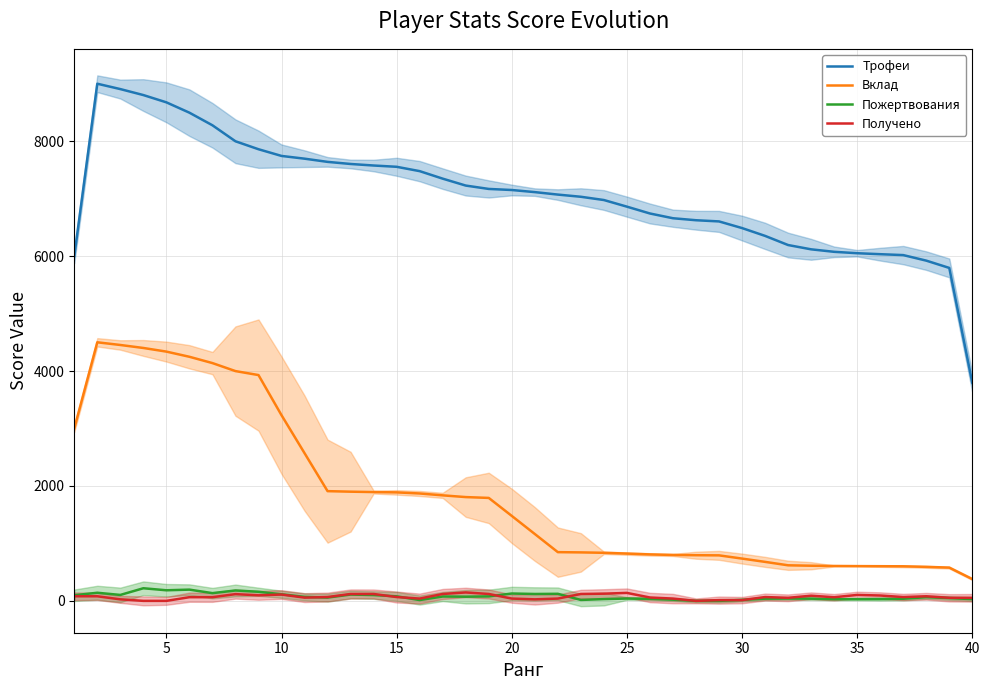

True or false: Получено and Вклад intersect in this chart.

False